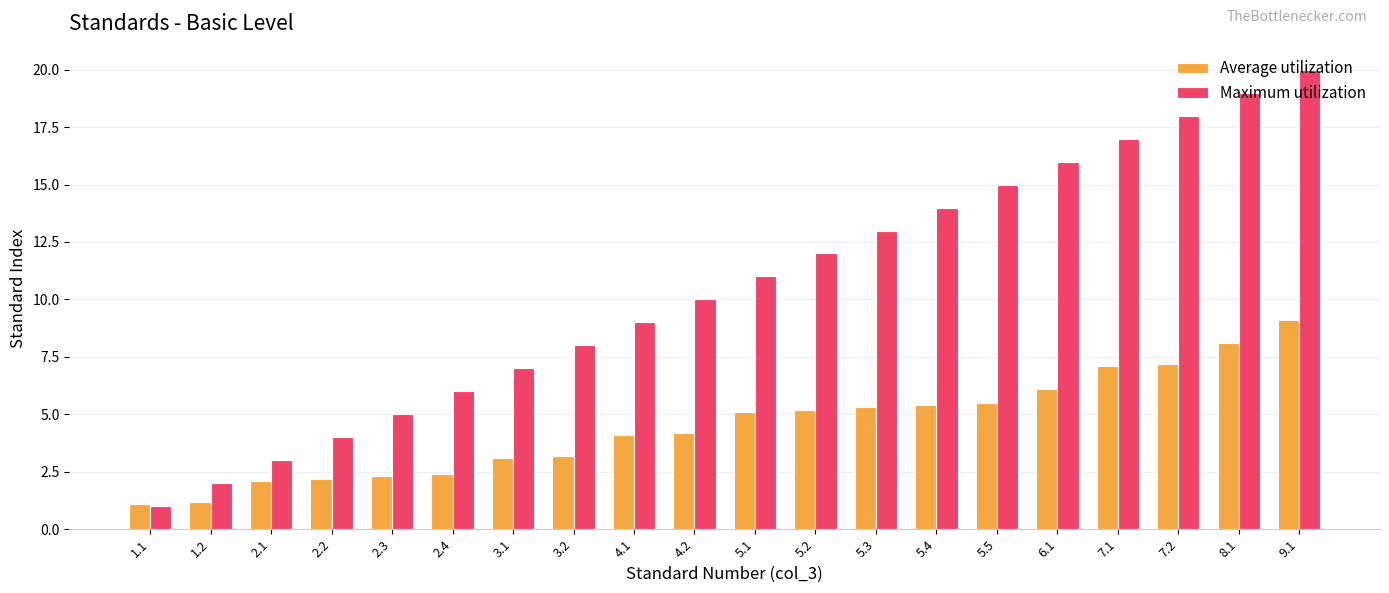

Is it true that Average utilization equals 2.4 at 2.4?

True